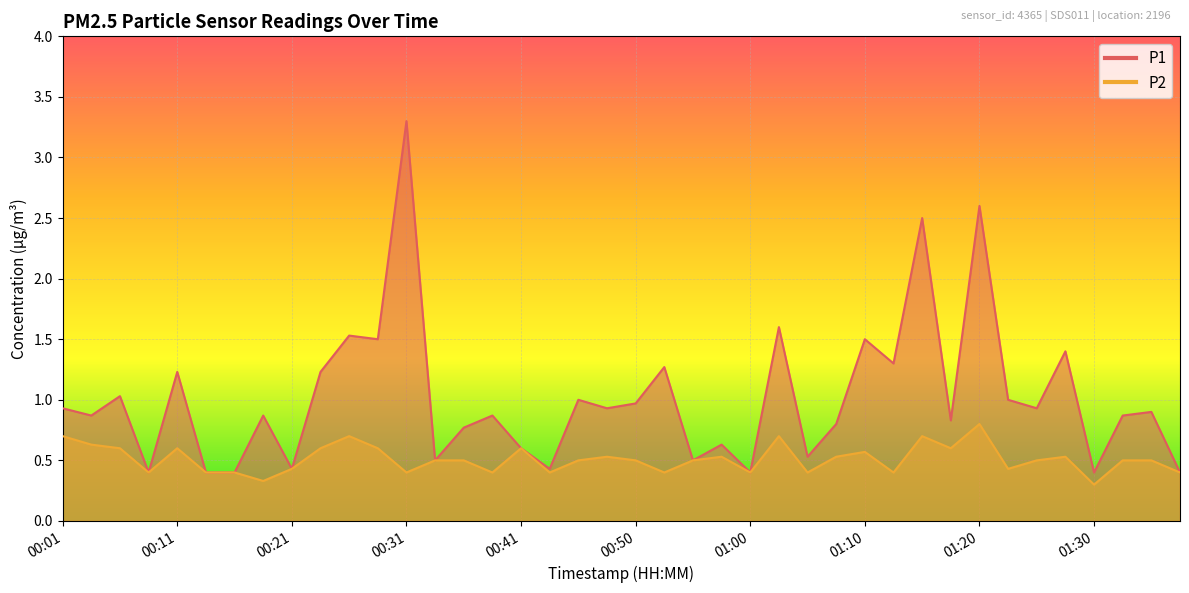

At which category does P2 reach its first local peak?

00:11